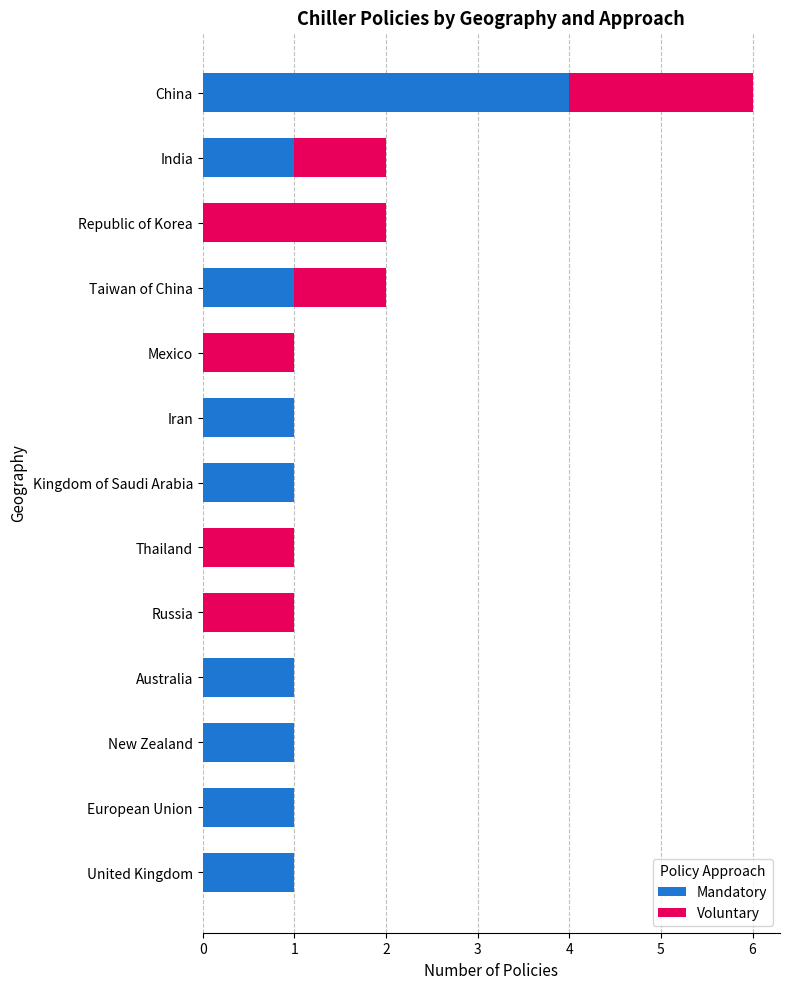

The value of Mandatory at European Union is 1. True or false?

True